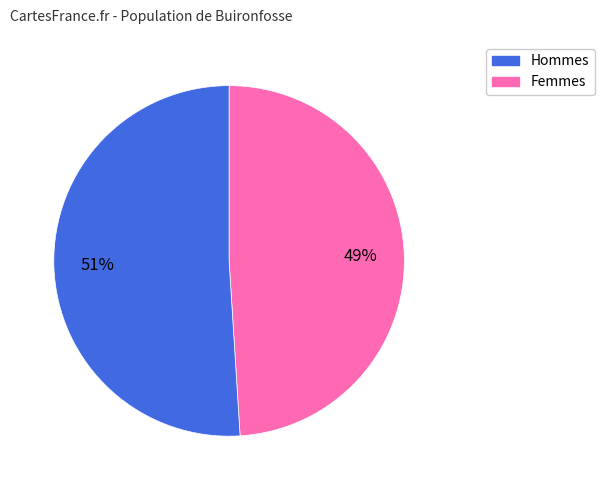

How many segments does this pie chart have?

2